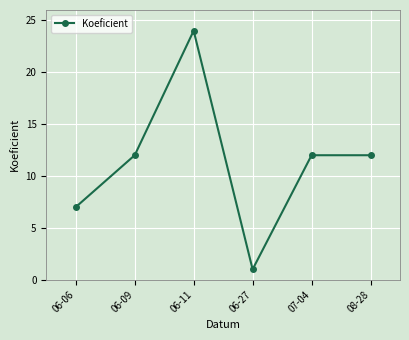

What is the change in value from 06-11 to 07-04?

-12